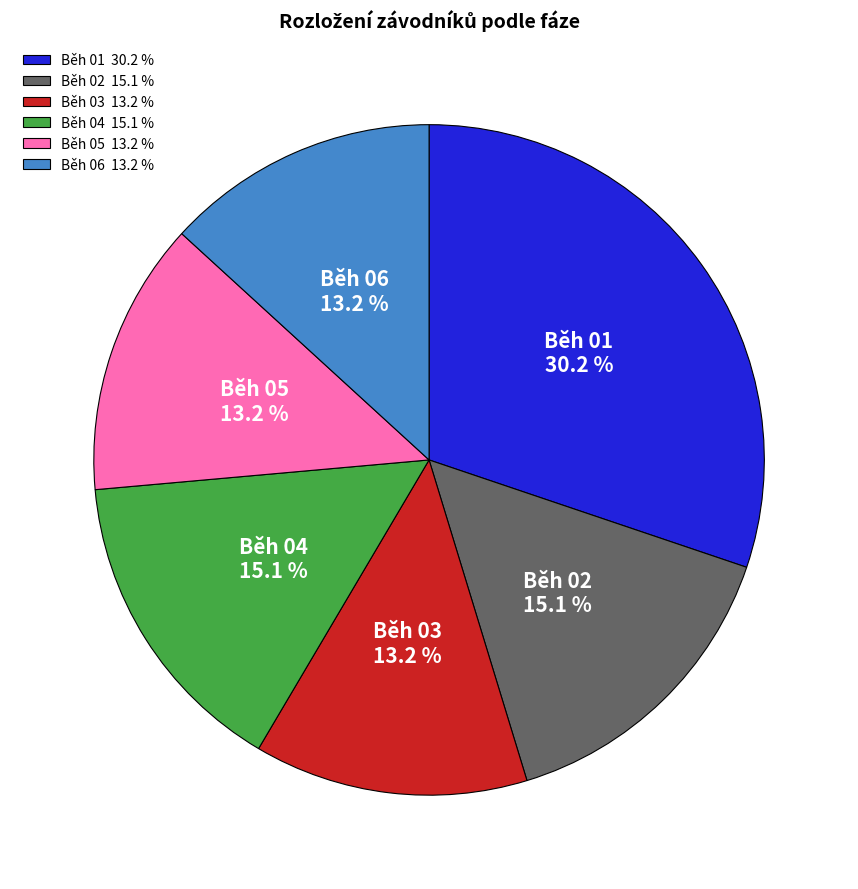

Do Běh 01 and Běh 05 together represent more than half of the pie?

No